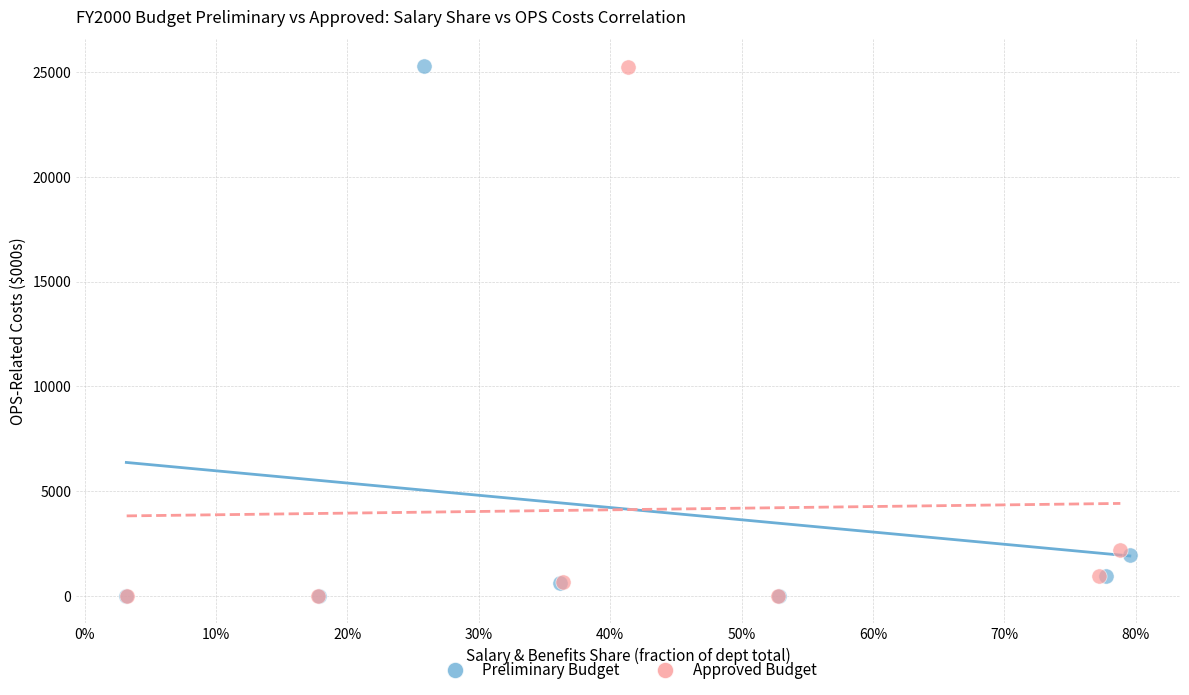

Which series has the largest Y range (max minus min)?

Preliminary Budget